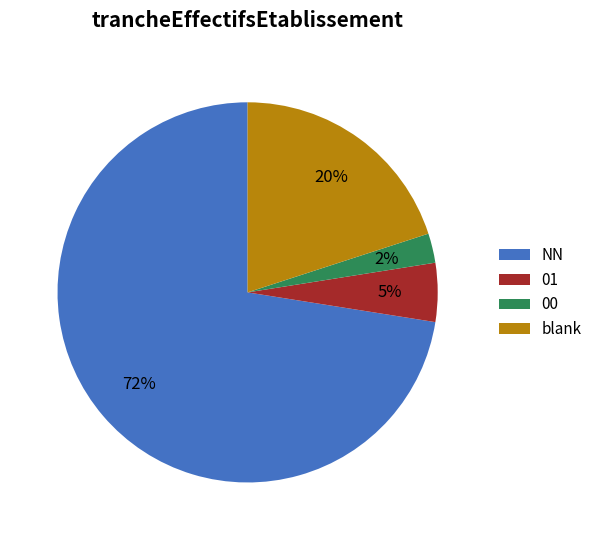

Which slice represents more than half of the pie?

NN